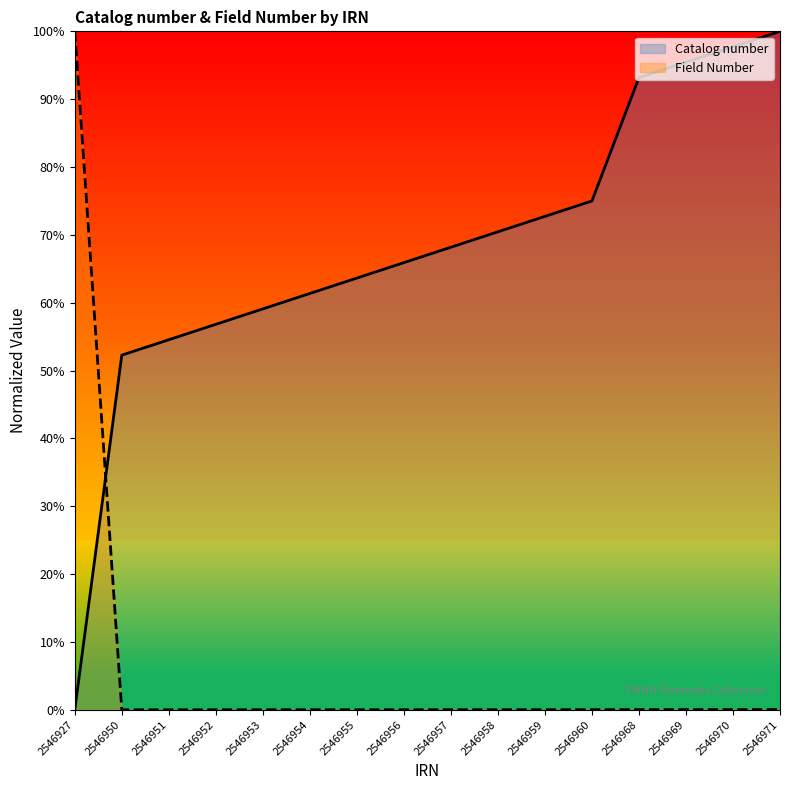

What is the difference between the maximum and second lowest values in the Catalog number series?

47.7